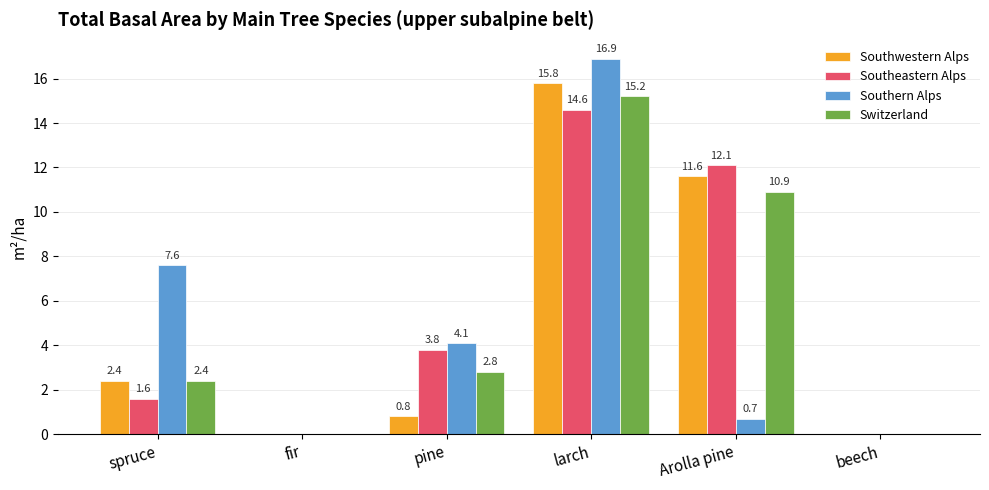

Is it true that Switzerland equals 2.4 at spruce?

True